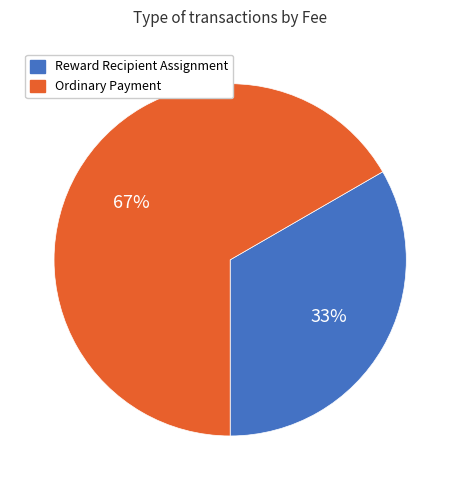

Combined, do Ordinary Payment and Reward Recipient Assignment account for over 50%?

Yes